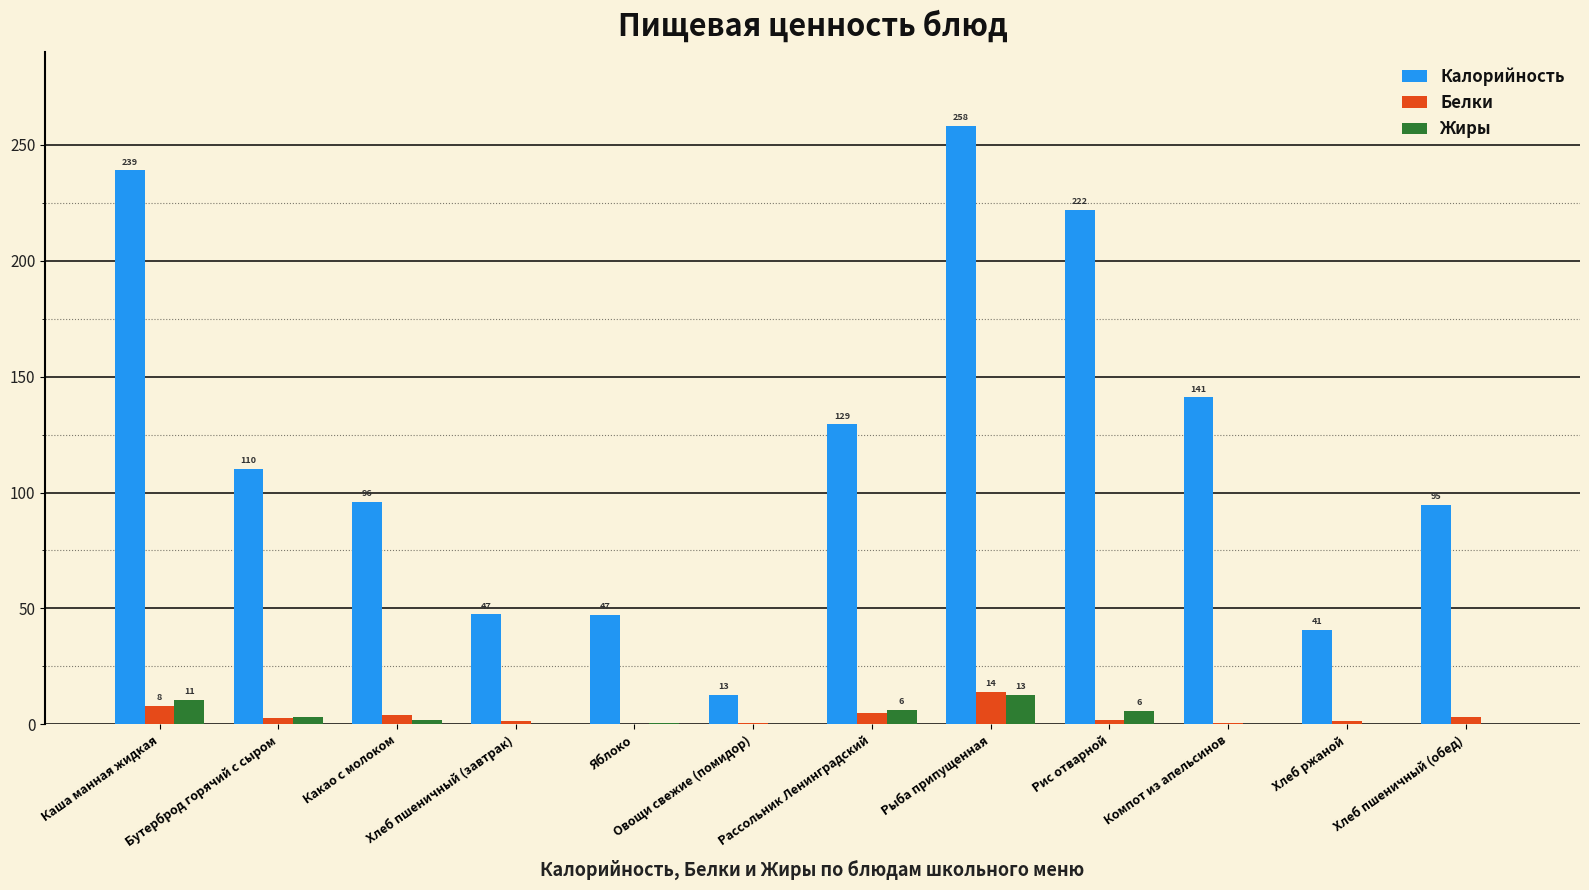

At which label does Жиры reach its peak?

Рыба припущенная